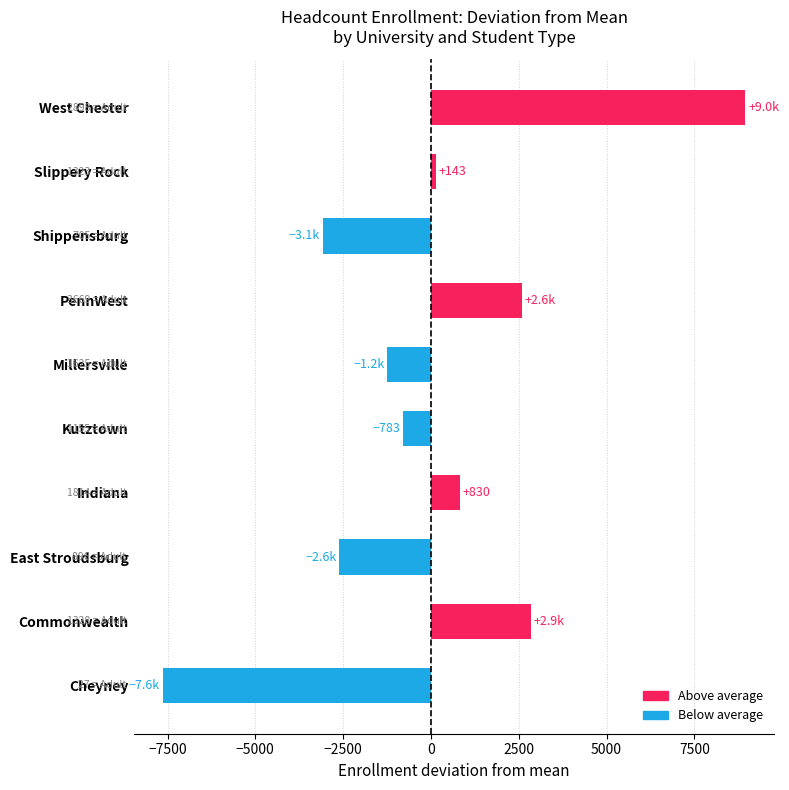

How many bars are there in total?

10